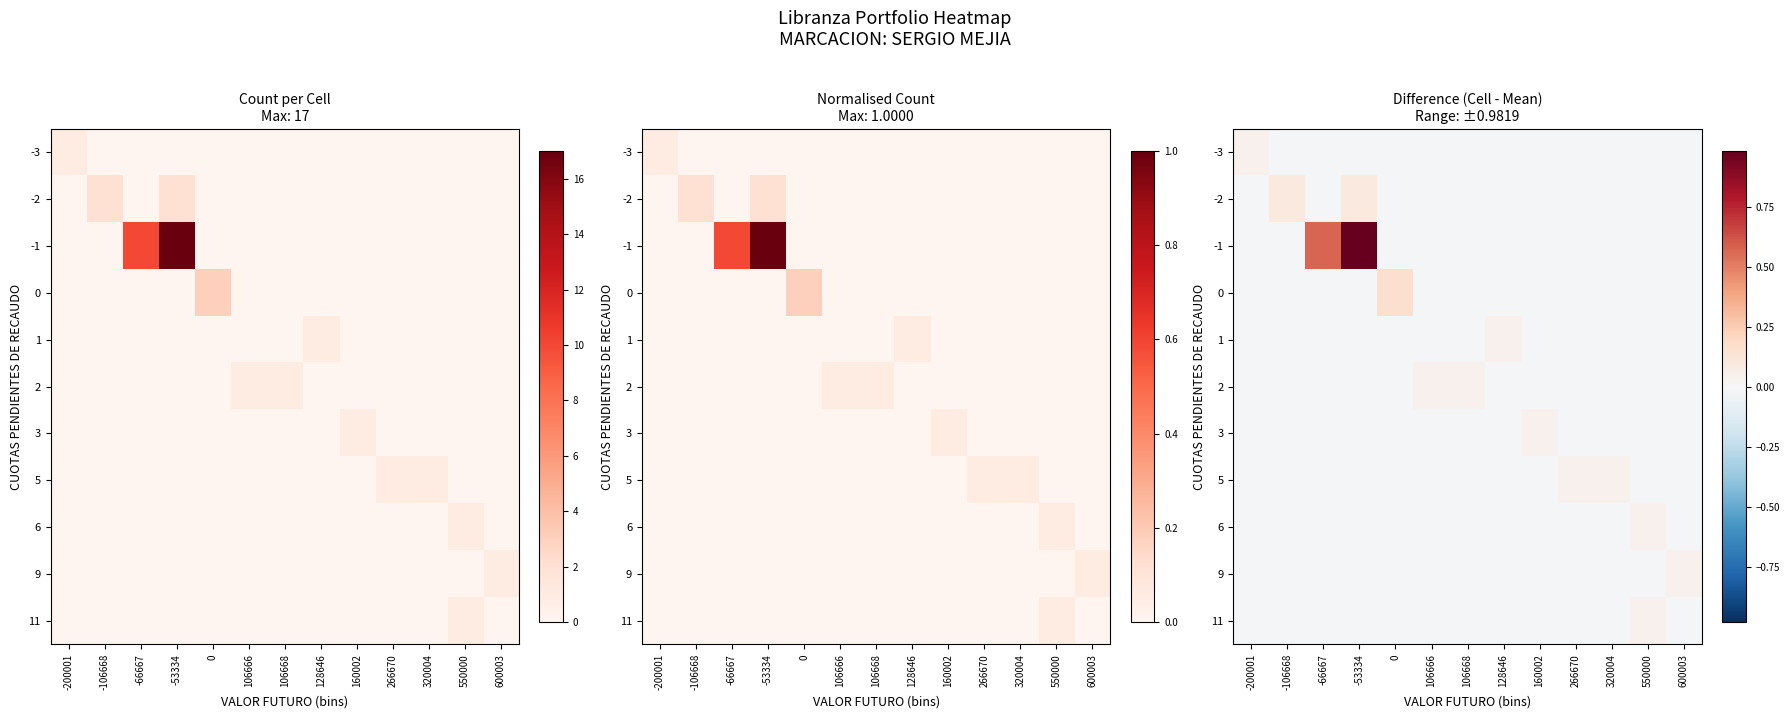

Rank the series at -66667 from highest to lowest value.

-1, -3, -2, 0, 1, 2, 3, 5, 6, 9, 11